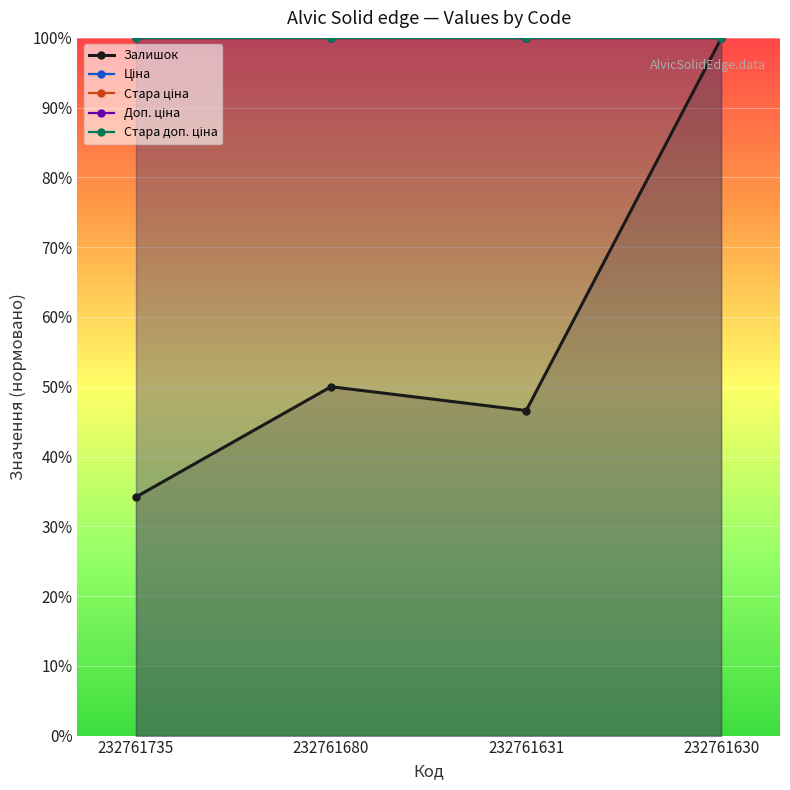

At which category is the sum across all series the highest?

232761630